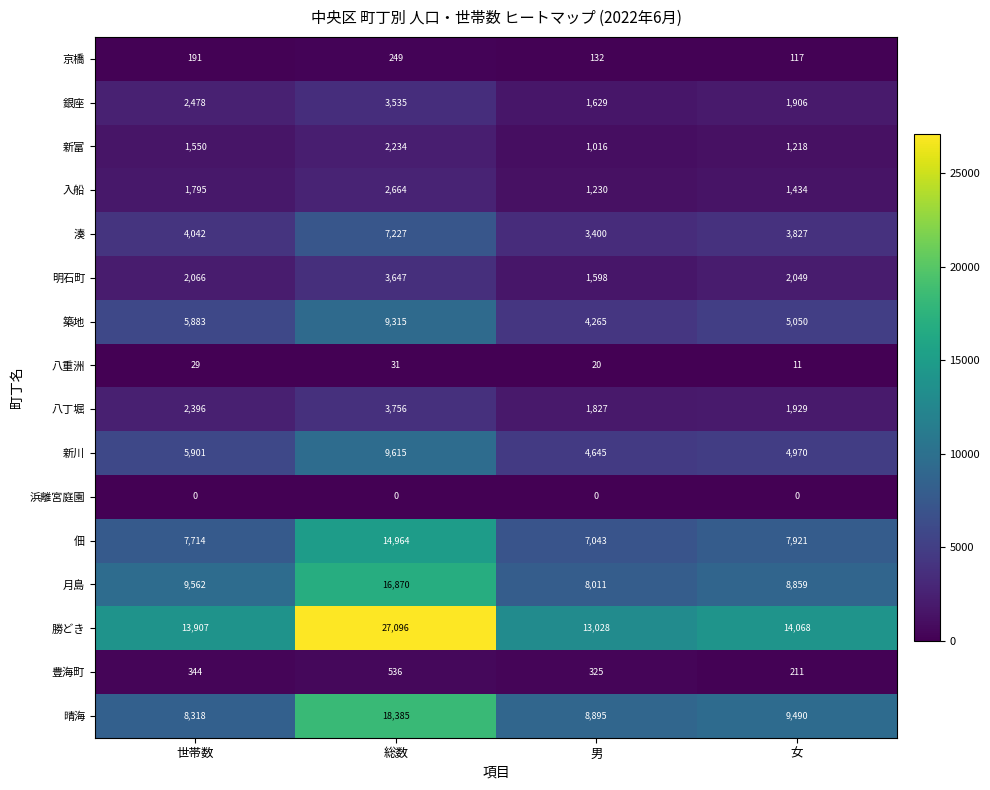

Where is 八丁堀 nearest to the value 2791?

世帯数